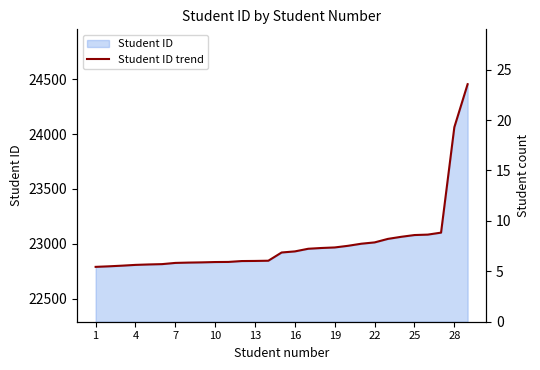

True or false: the data has more than 1 interior local peaks.

False